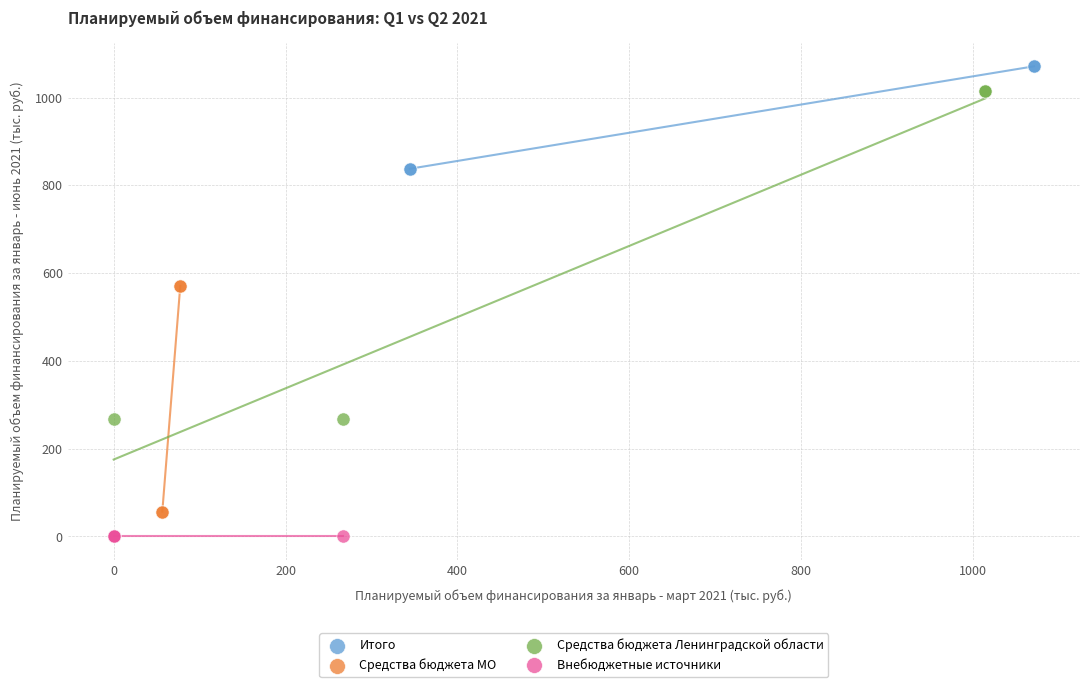

Which series contains the lowest Y value?

Внебюджетные источники